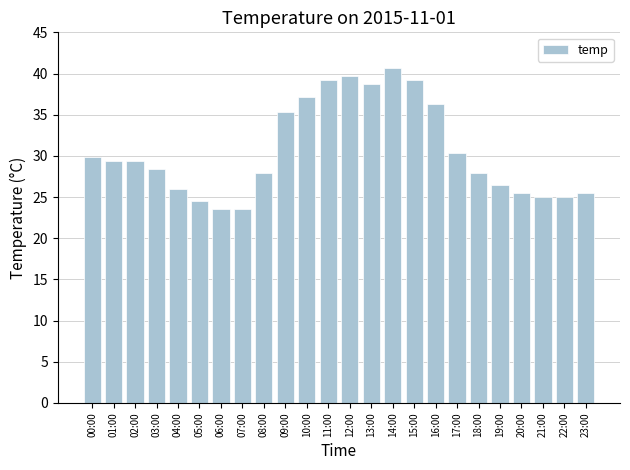

What is the greatest value displayed?

40.7